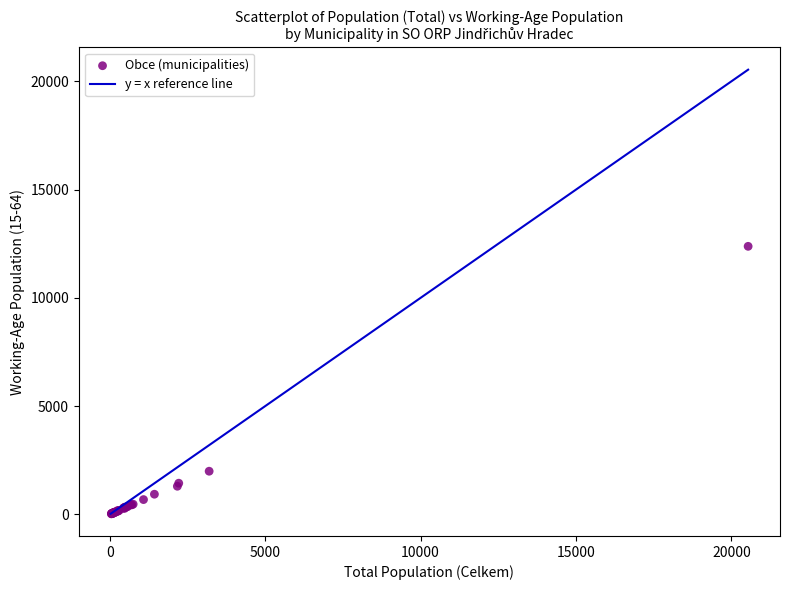

What Y value in the scatter plot is closest to 6206?

1995